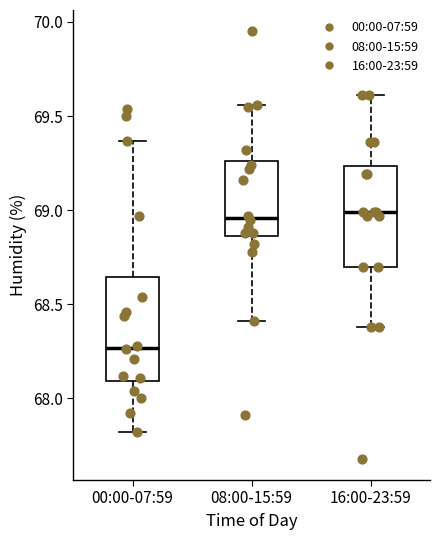

Where is the lower edge of the box for 16:00-23:59 on the y-axis? The values are not printed on the chart, so give them approximately, as read against the axis.

68.70